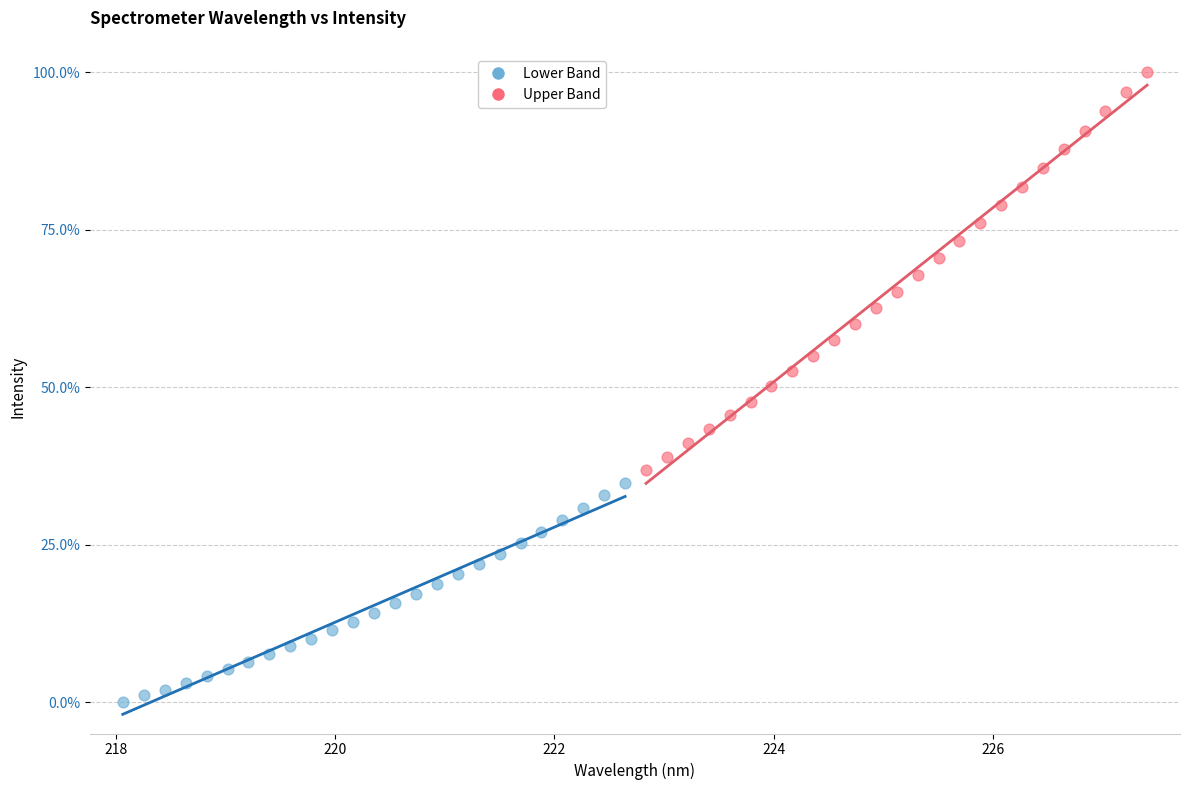

What are all the series names shown in the legend?

Lower Band, Upper Band